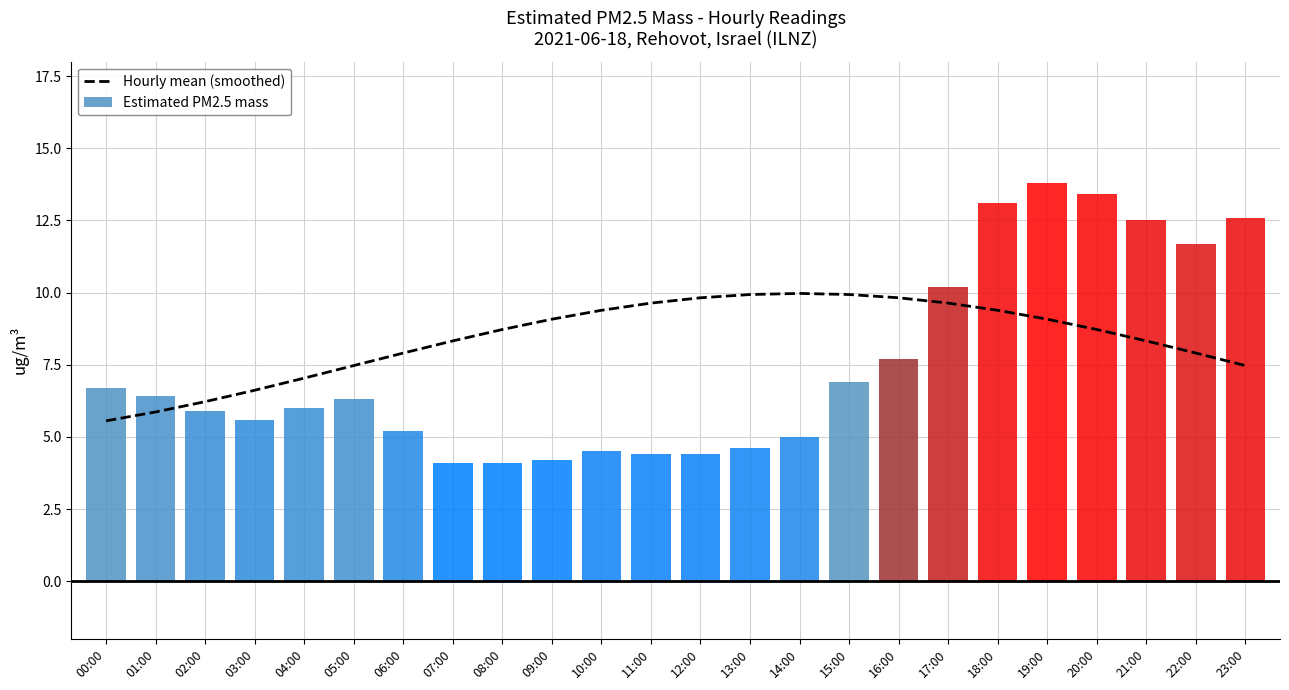

How many data points are above 8?

15